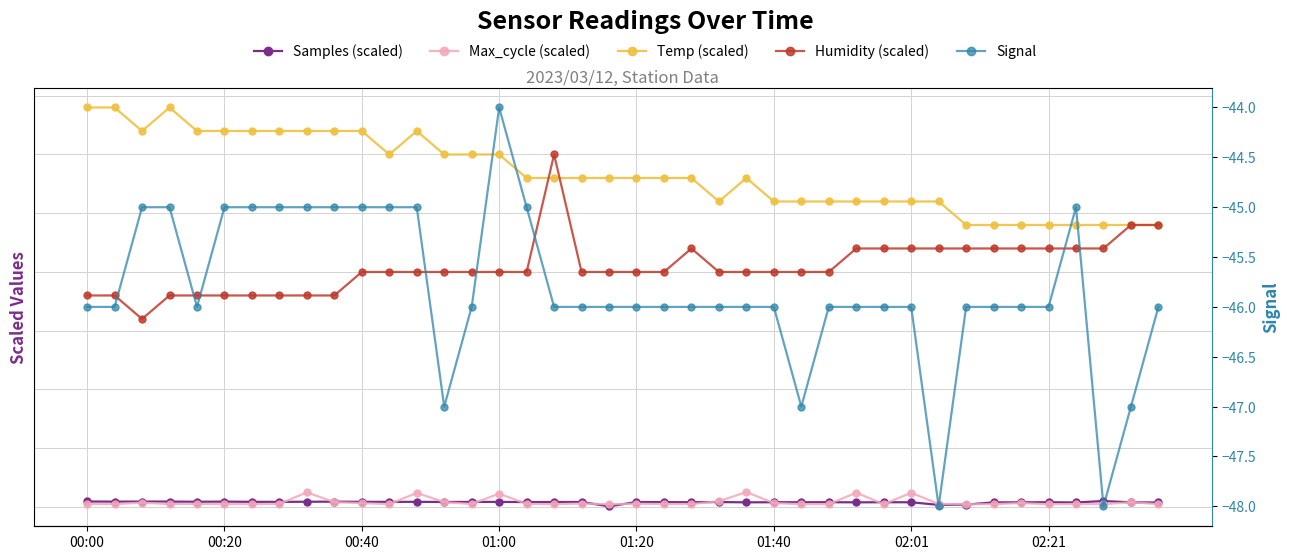

True or false: Signal and Max_cycle (scaled) cross at least once.

False